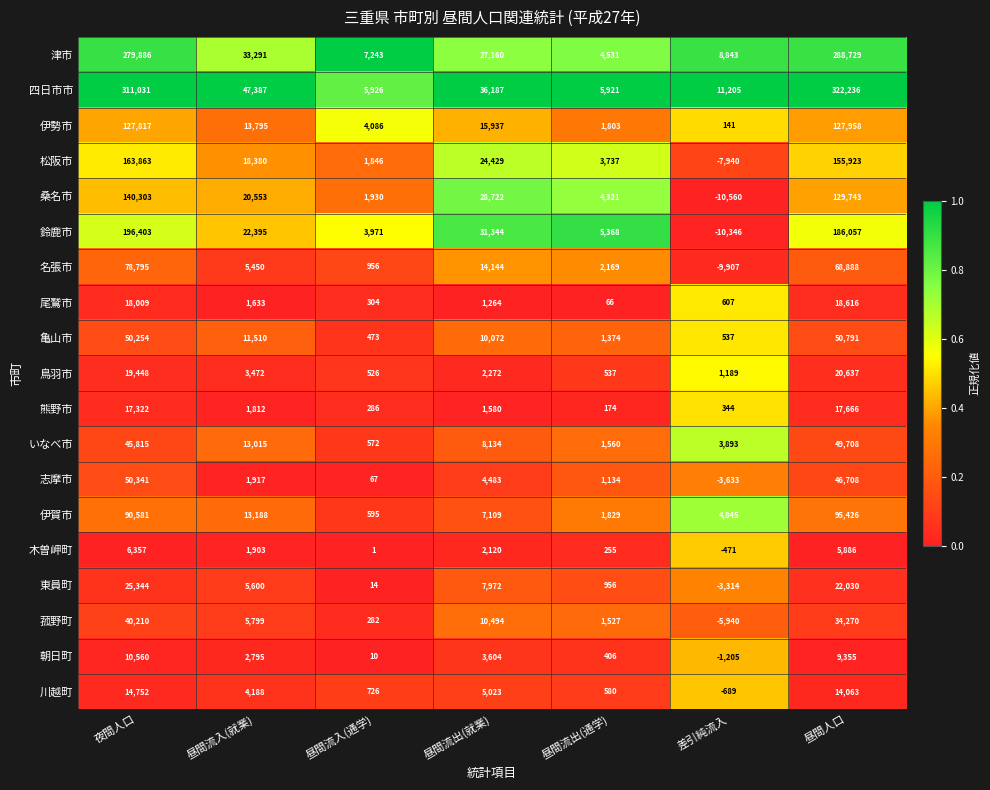

What is the difference between the maximum and minimum values in the 木曽岬町 series?

6828